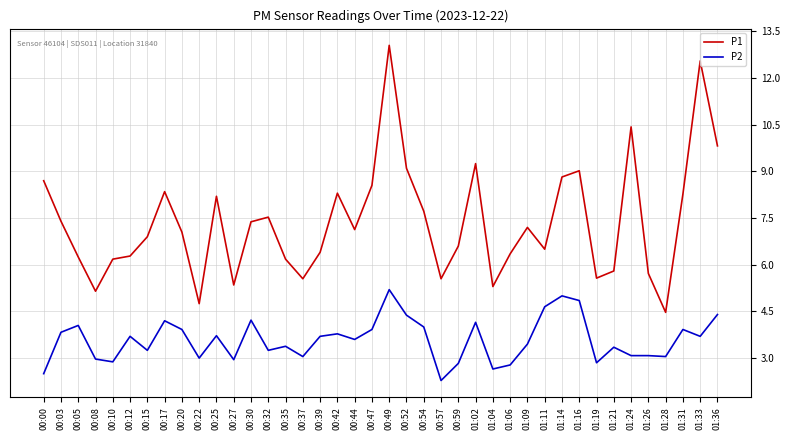

The value of P2 at 00:30 is 1.5. True or false?

False